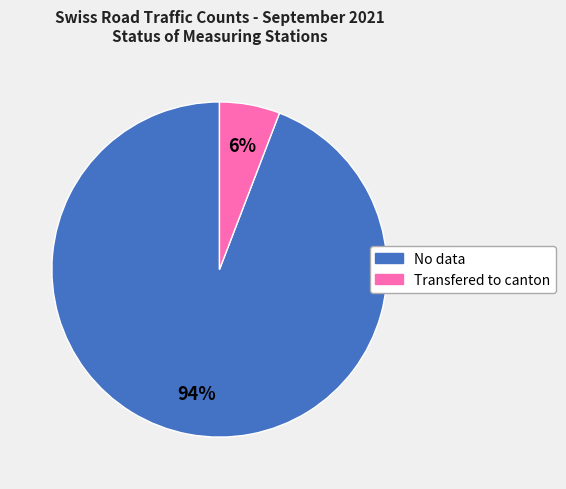

Is it true that No data is 80% of the pie?

False